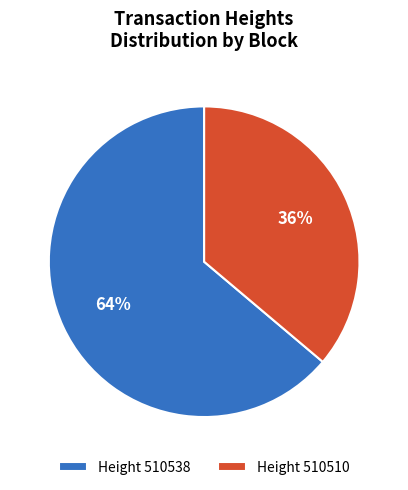

To the nearest percent, what is the average slice percentage?

50%